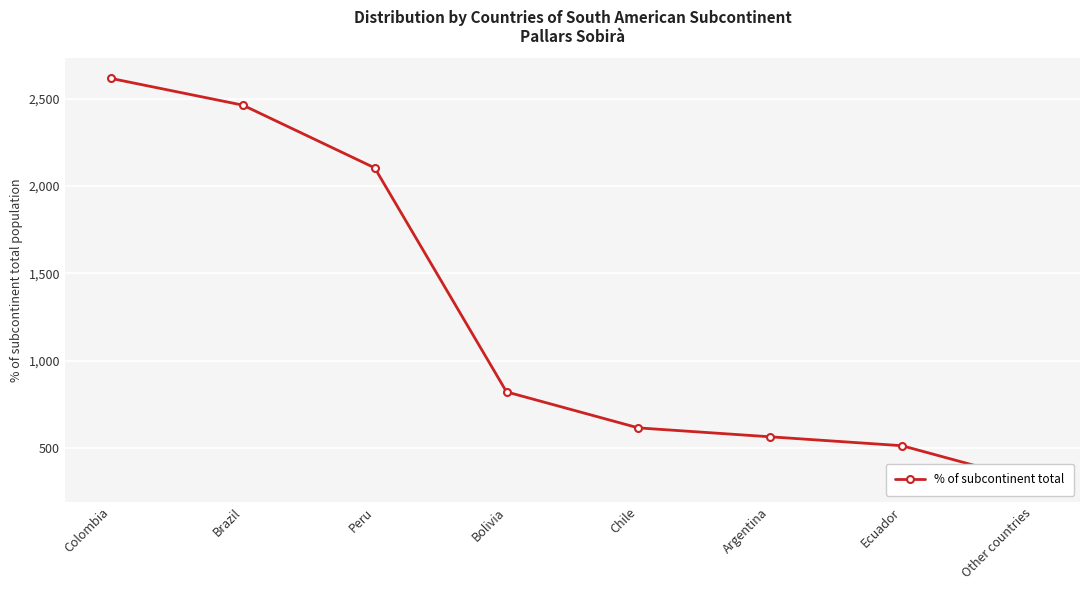

Which category has the lowest value across all series?

Other countries